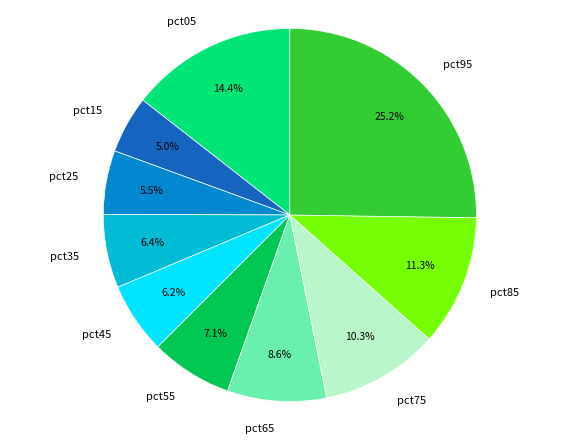

Between pct75 and pct15, which is larger?

pct75